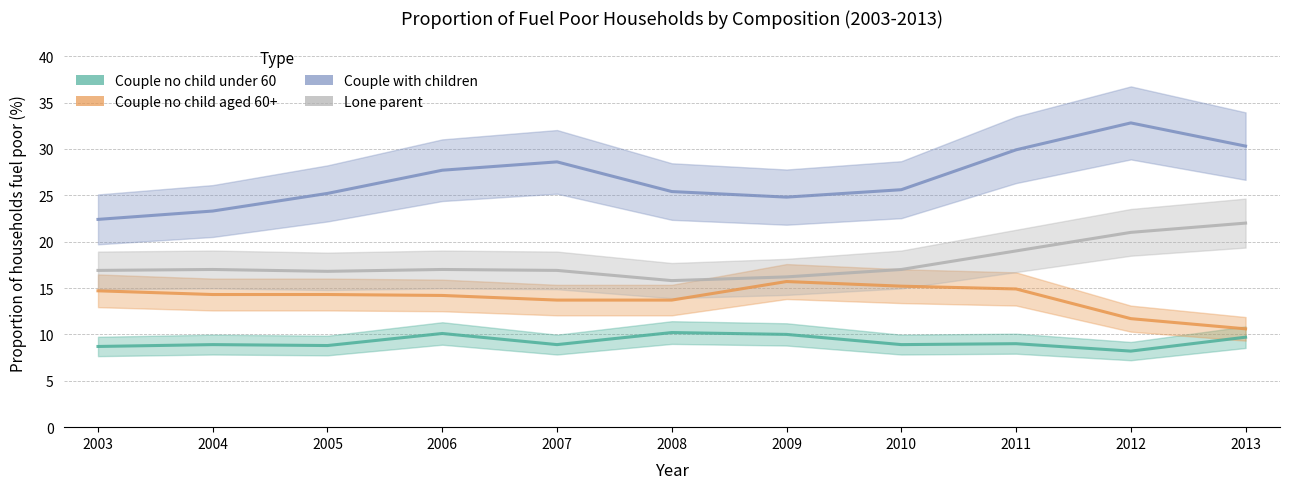

Reading left to right, what are all the values shown in this chart?

Couple no child under 60: 8.7	8.9	8.8	10.1	8.9	10.2	10.0	8.9	9.0	8.2	9.7
Couple no child aged 60+: 14.7	14.3	14.3	14.2	13.7	13.7	15.7	15.2	14.9	11.7	10.6
Couple with children: 22.4	23.3	25.2	27.7	28.6	25.4	24.8	25.6	29.9	32.8	30.3
Lone parent: 16.9	17.0	16.8	17.0	16.9	15.8	16.2	17.0	19.0	21.0	22.0